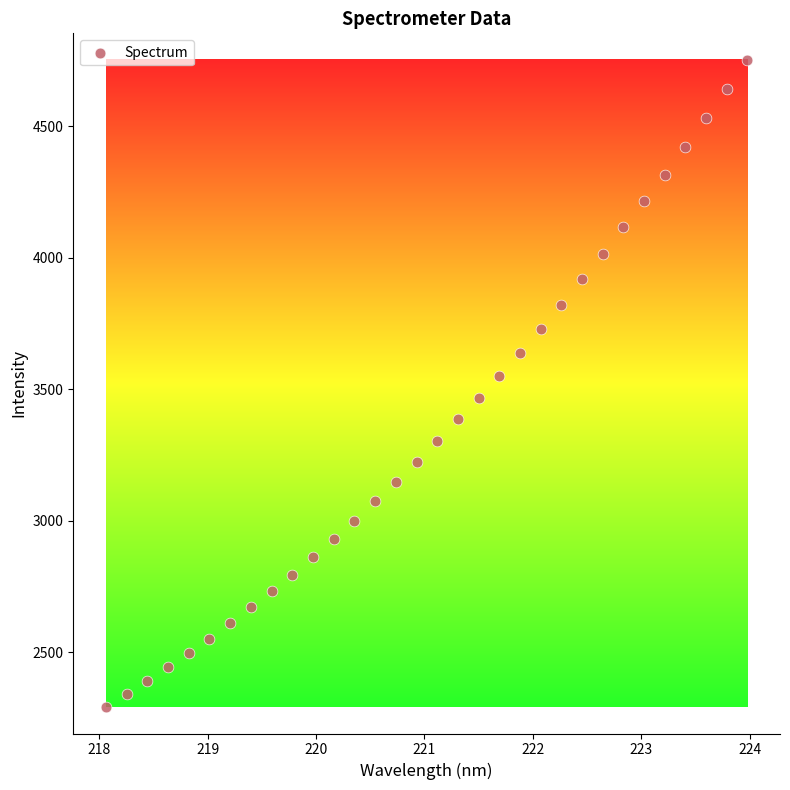

What is the range of X values (max minus min)?

5.9